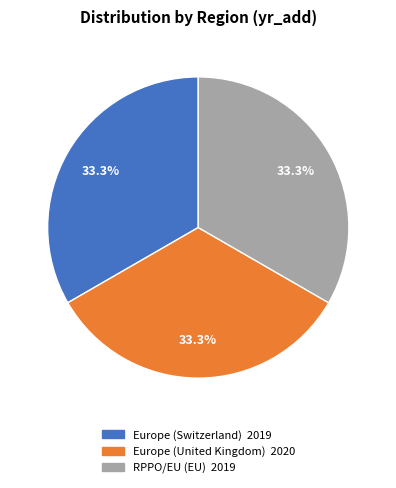

Approximately how many times larger is the value at RPPO/EU (EU) compared to Europe (United Kingdom)?

1.0